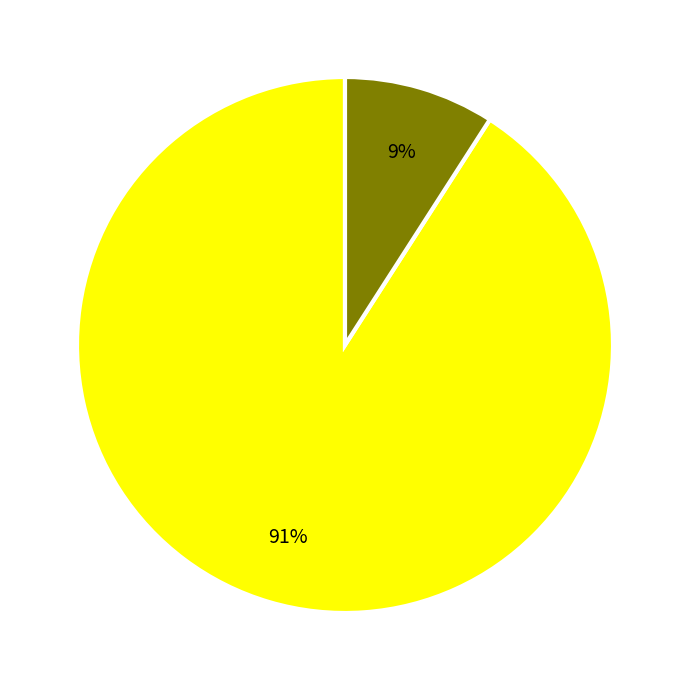

To the nearest percent, what is the difference between the largest and smallest slice percentages?

82%